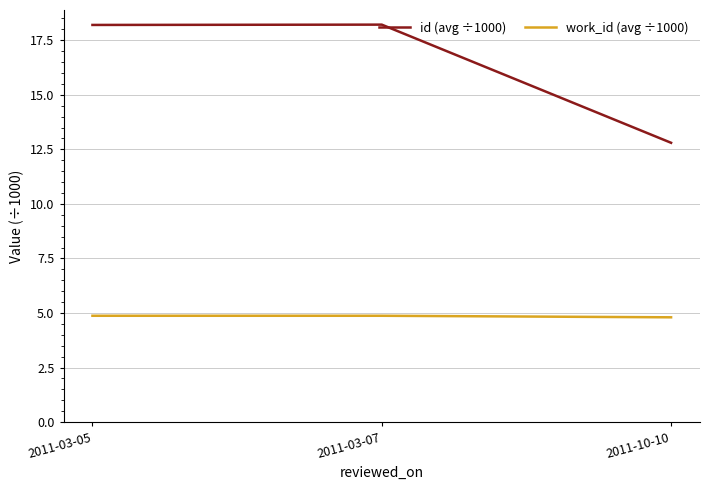

List the series in order of their overall mean, highest first.

id (avg ÷1000), work_id (avg ÷1000)